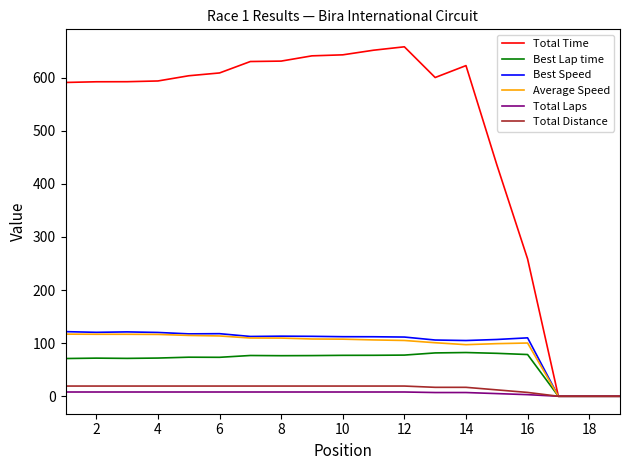

Which series has the widest spread of values?

Total Time